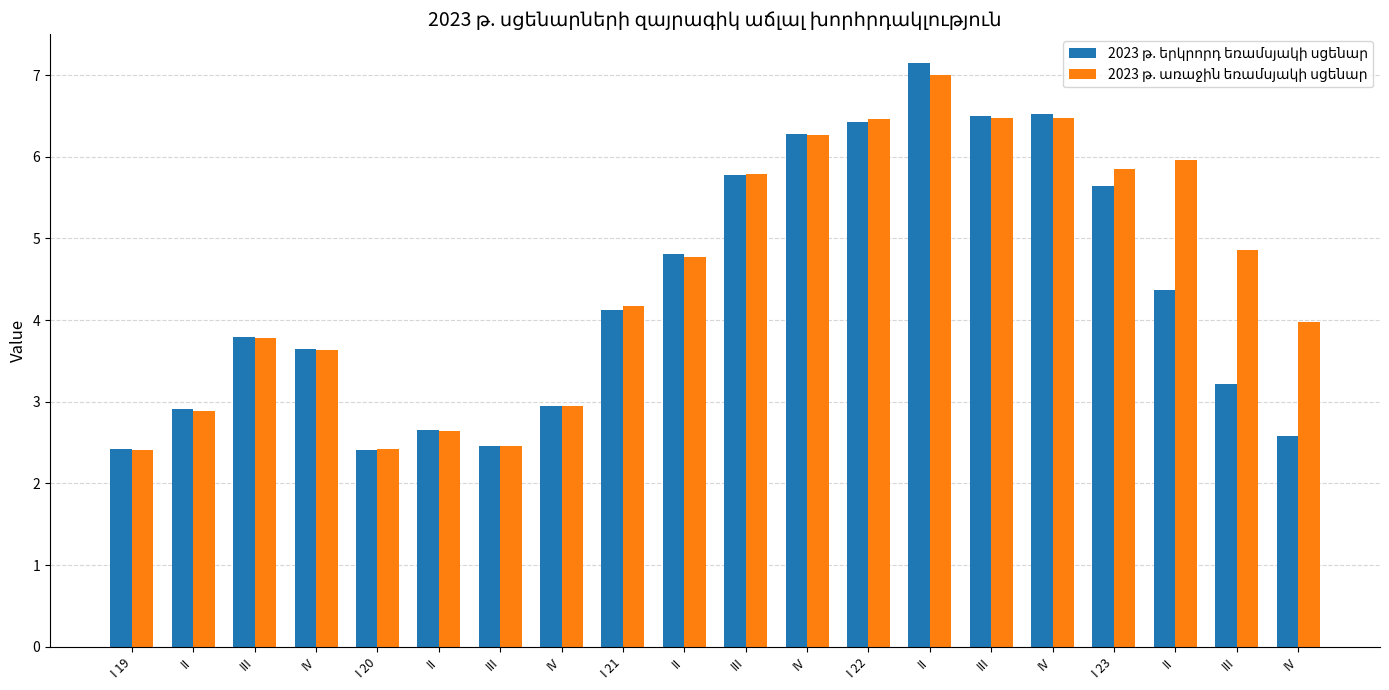

At which label does 2023 թ. առաջին եռամսյակի սցենար first exceed 4?

I 21